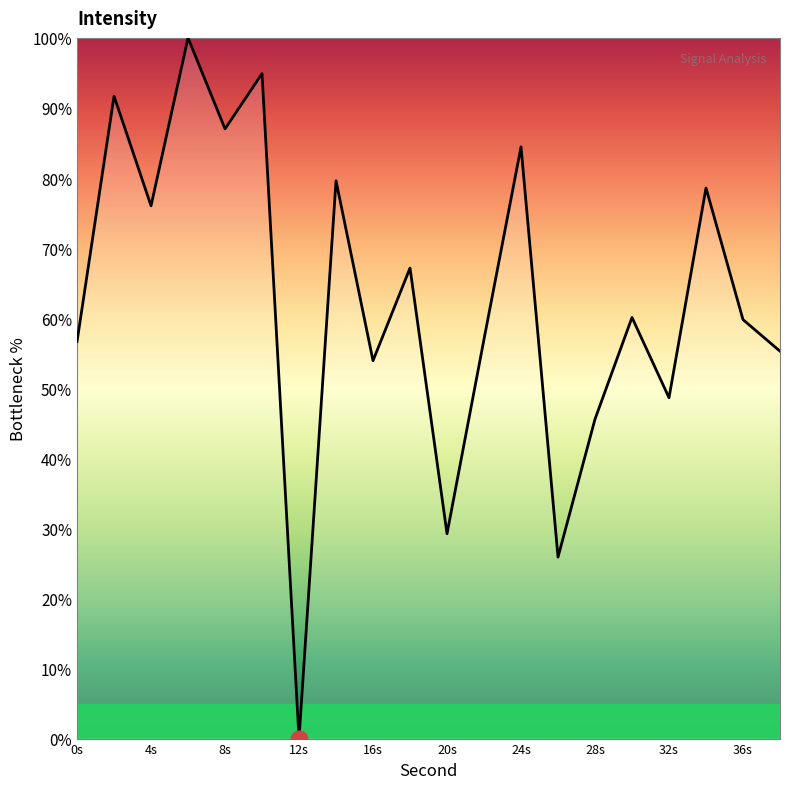

What is the maximum value shown in the chart?

100.0